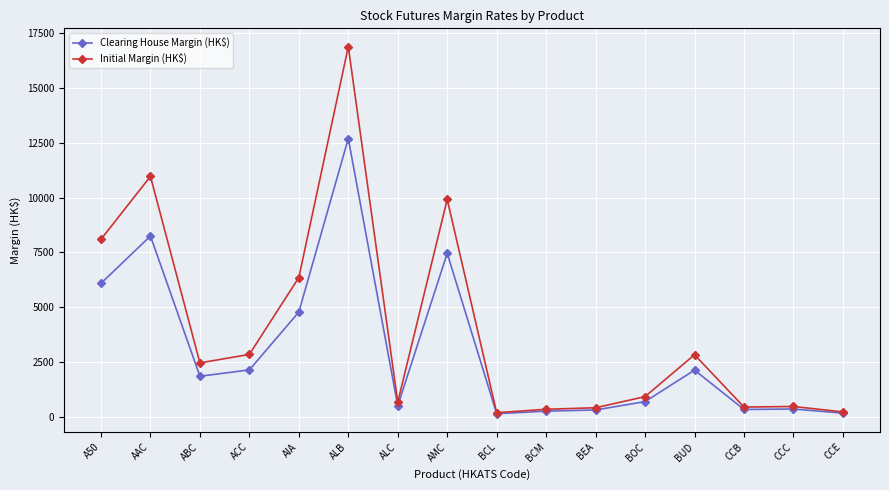

What is the total value across all series at BCL?

328